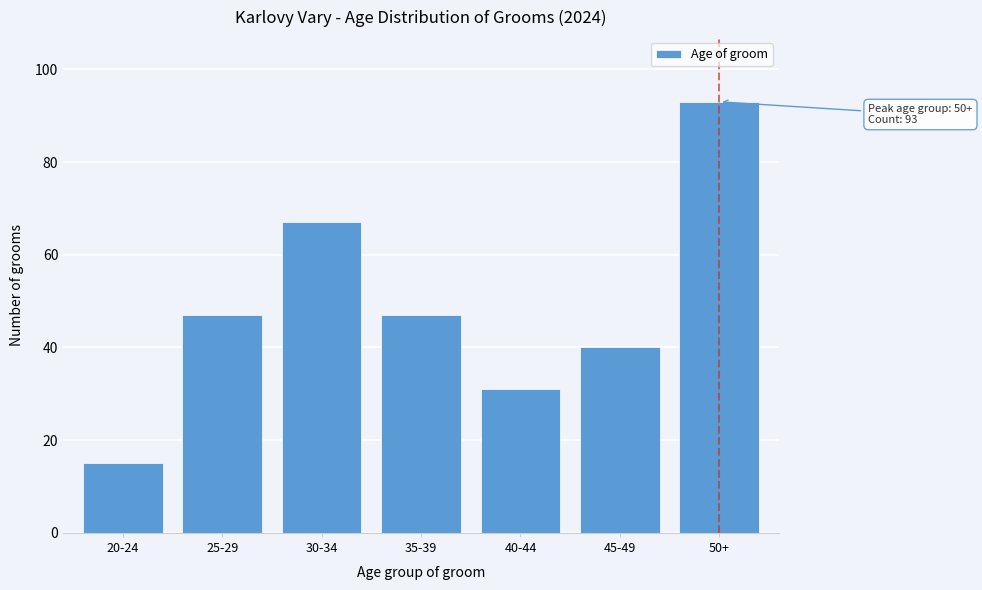

Reading left to right, what are all the values shown in this chart?

15	47	67	47	31	40	93